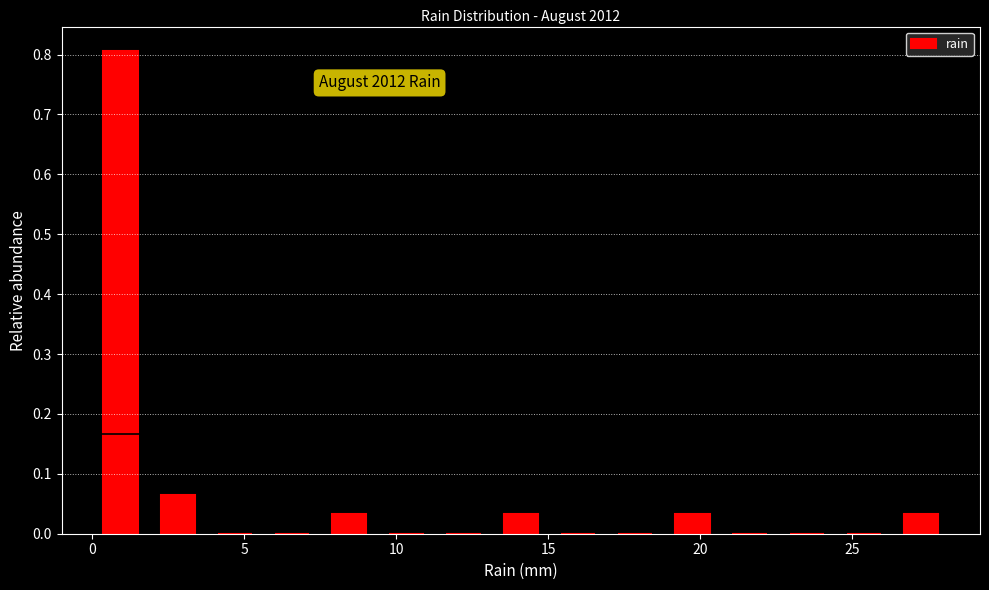

Read against the x-axis, roughly where is the centre of the tallest bar?

1.0